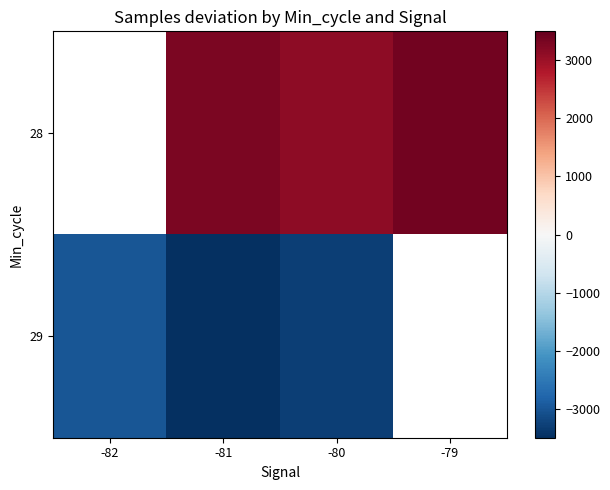

The value of 29 at -81 is -2000.6. True or false?

False